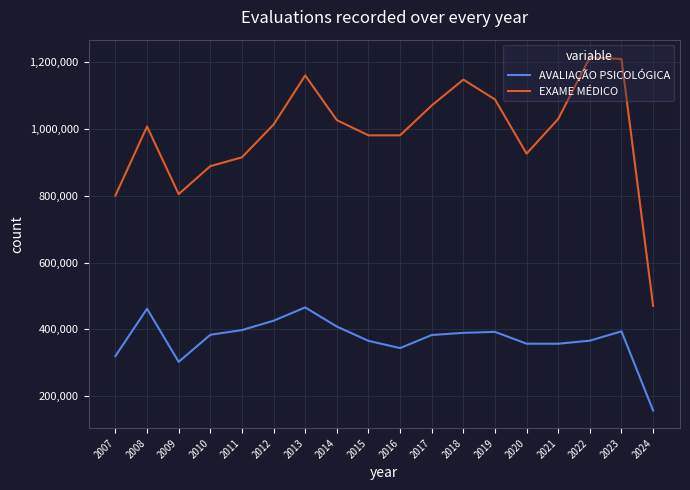

At which category does EXAME MÉDICO reach its first local valley?

2009